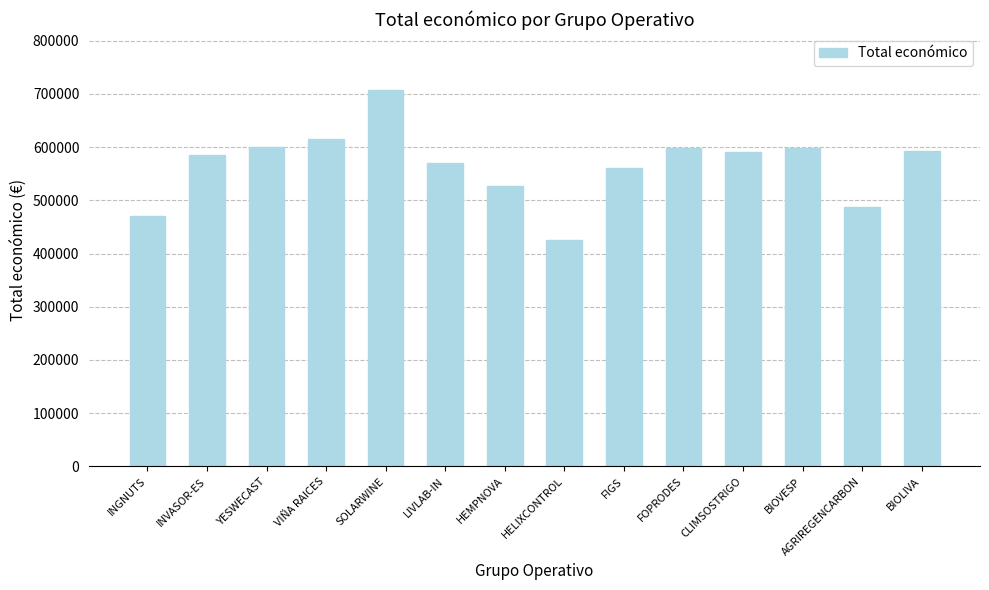

What is the minimum value shown in the chart?

424720